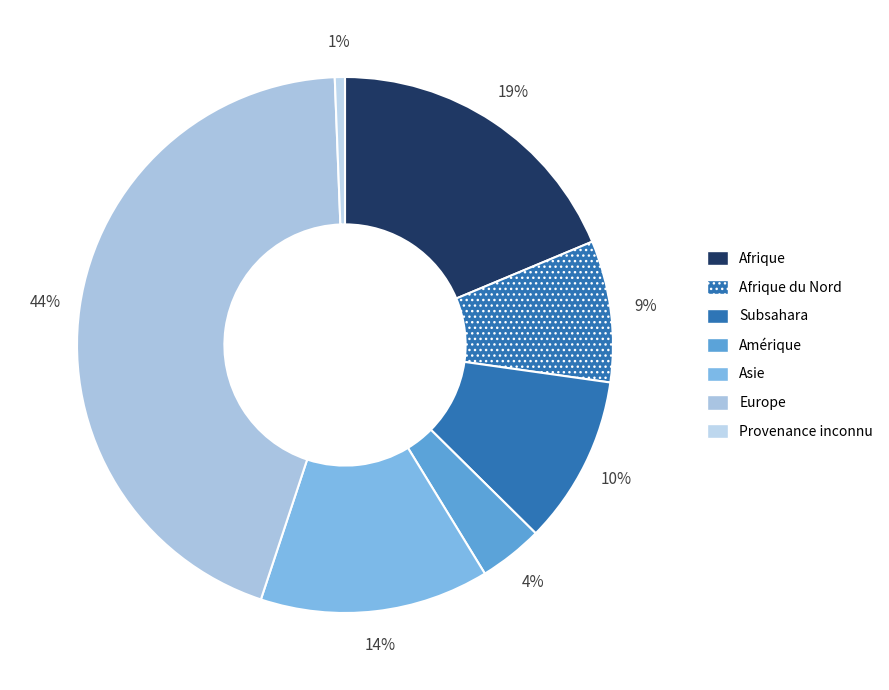

True or false: Provenance inconnu accounts for 13% of the total.

False